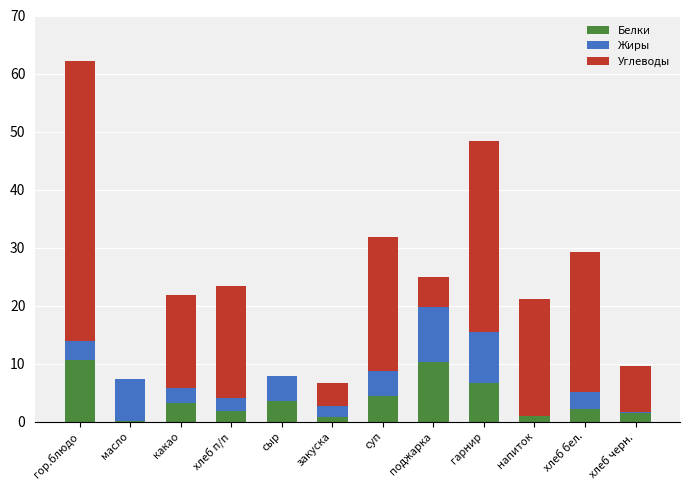

What are all the series names shown in the legend?

Белки, Жиры, Углеводы